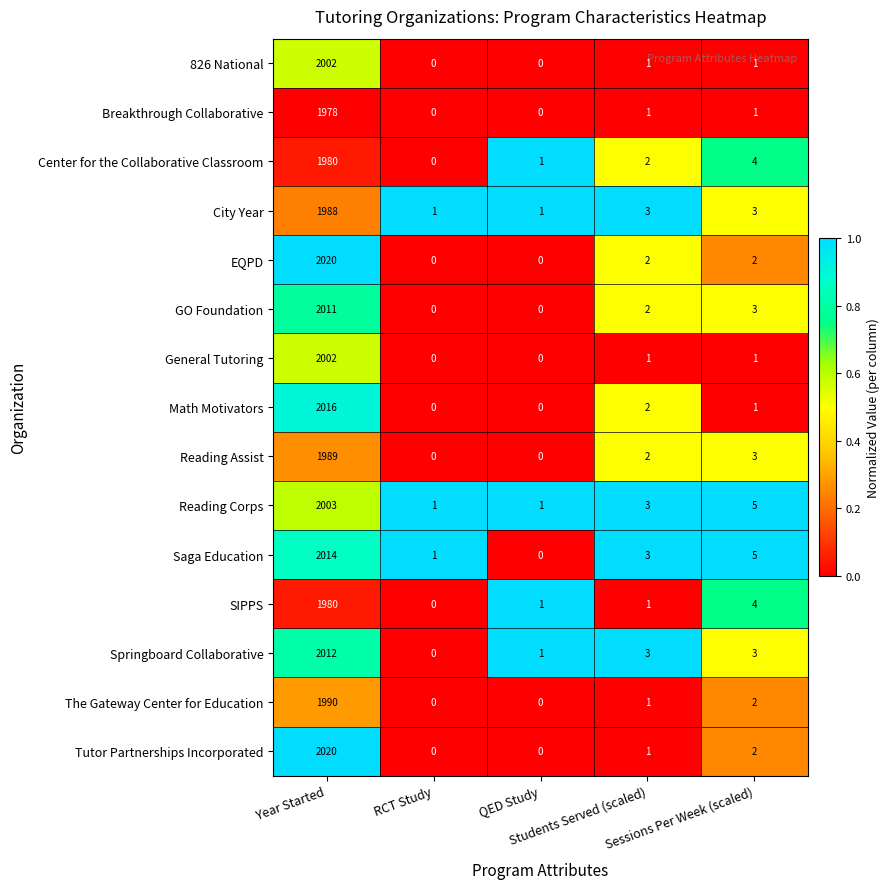

What is the sum of all Springboard Collaborative values?

2019